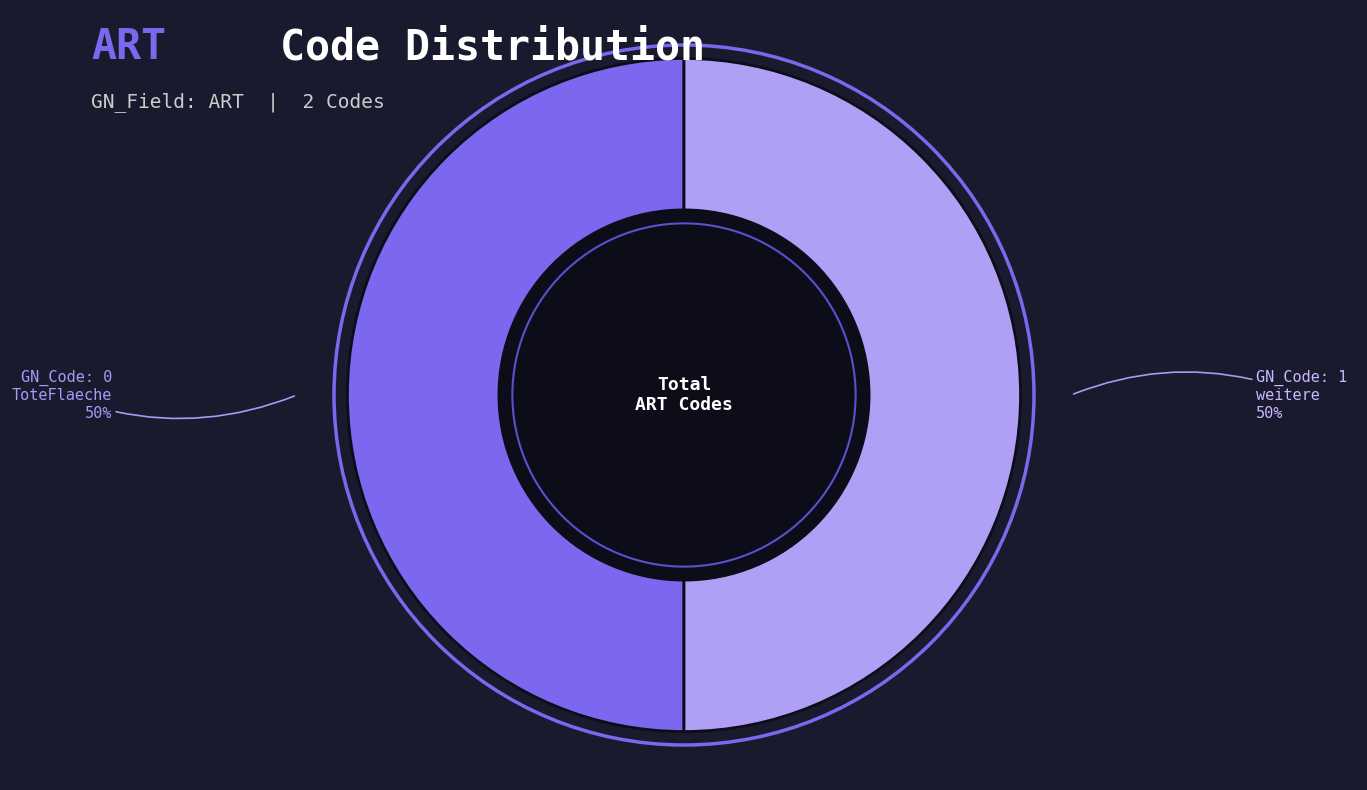

To the nearest percent, what is the combined percentage of GN_Code: 0 and GN_Code: 1?

100%